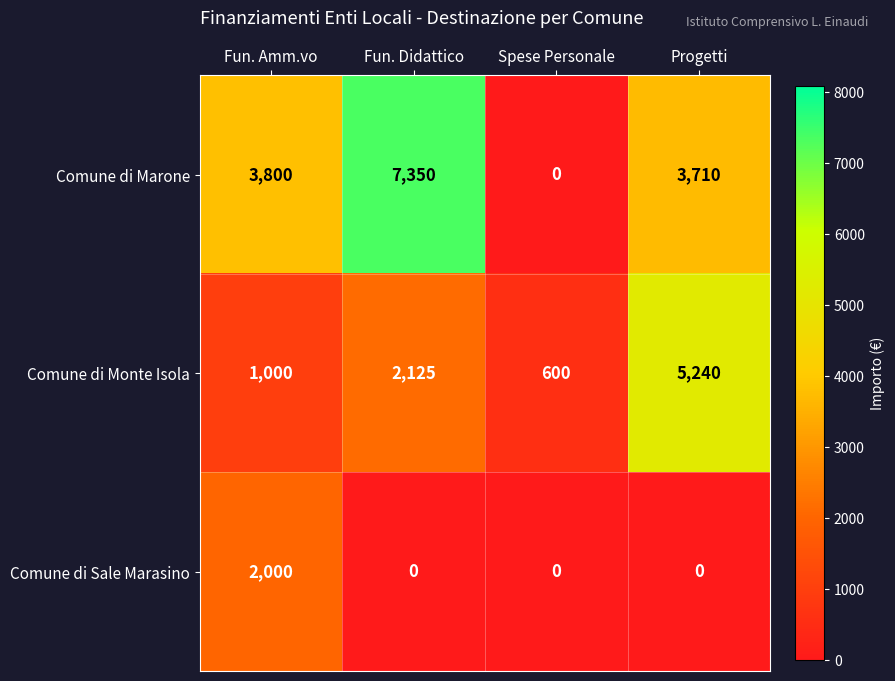

Reading left to right, transcribe all the data shown in this chart.

Comune di Marone: 3800	7350	0	3710
Comune di Monte Isola: 1000	2125	600	5240
Comune di Sale Marasino: 2000	0	0	0